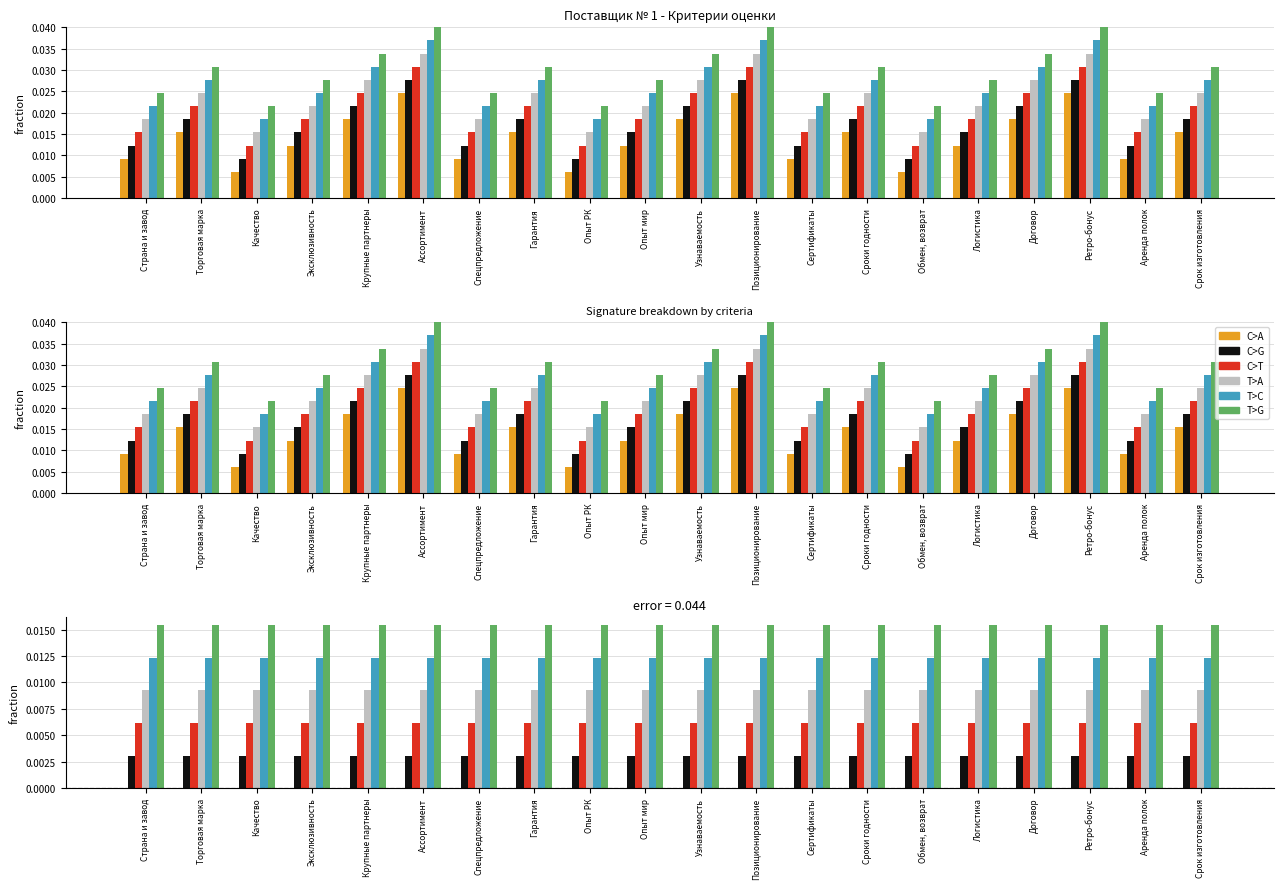

Count the number of data series in this chart.

6